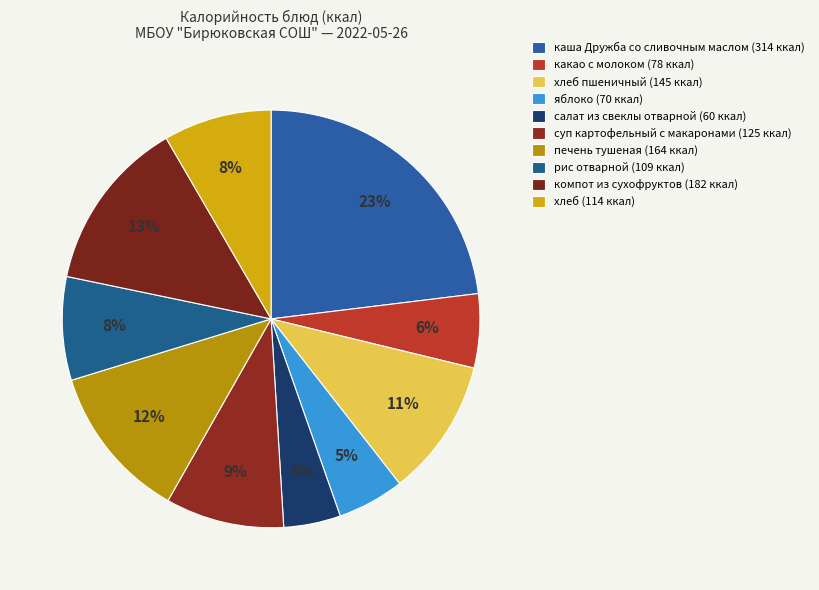

Which category has the smallest portion of the pie?

салат из свеклы отварной